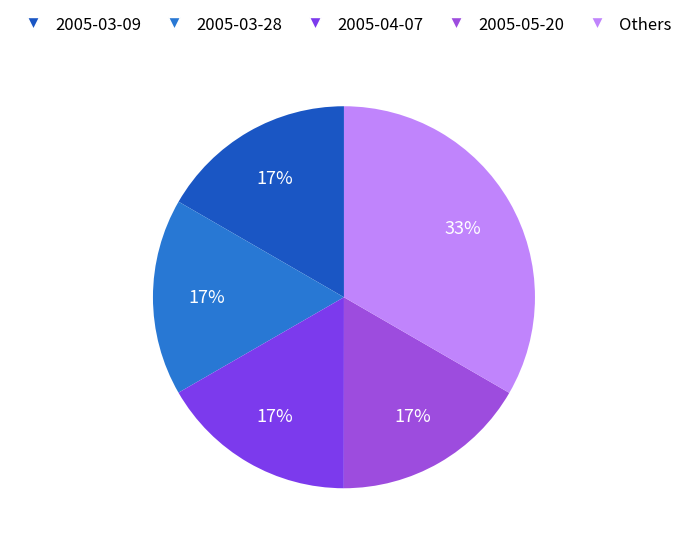

Which category has the biggest portion of the pie?

Others